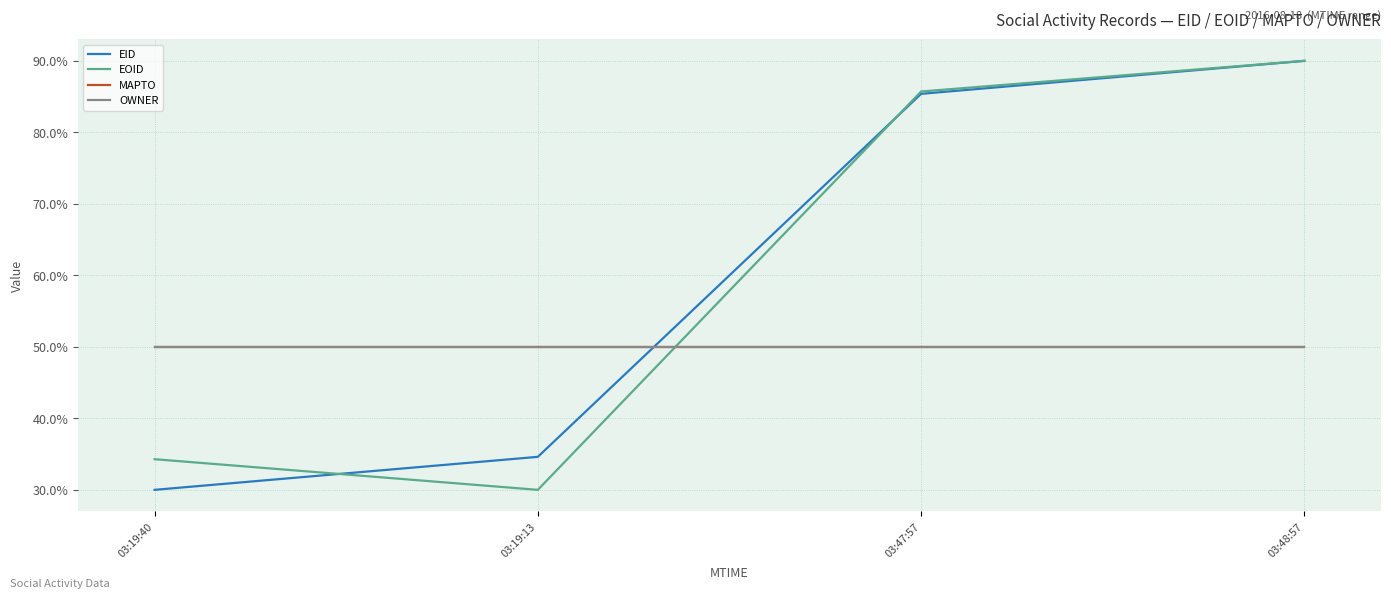

What position from the right is 03:19:40?

4